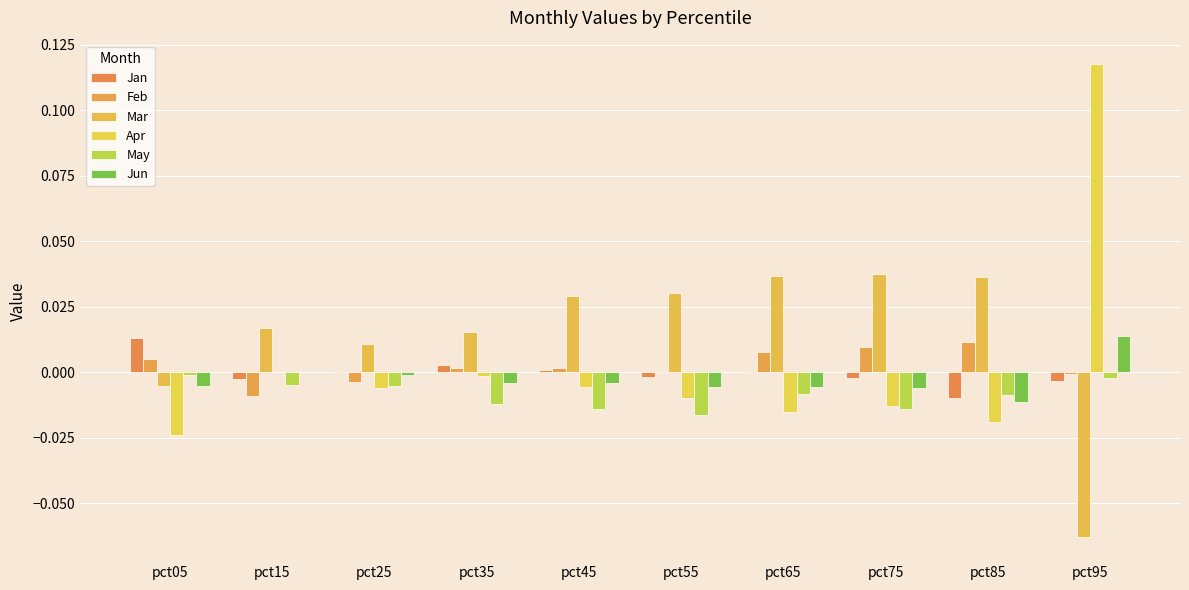

Count the number of categories in the chart.

10